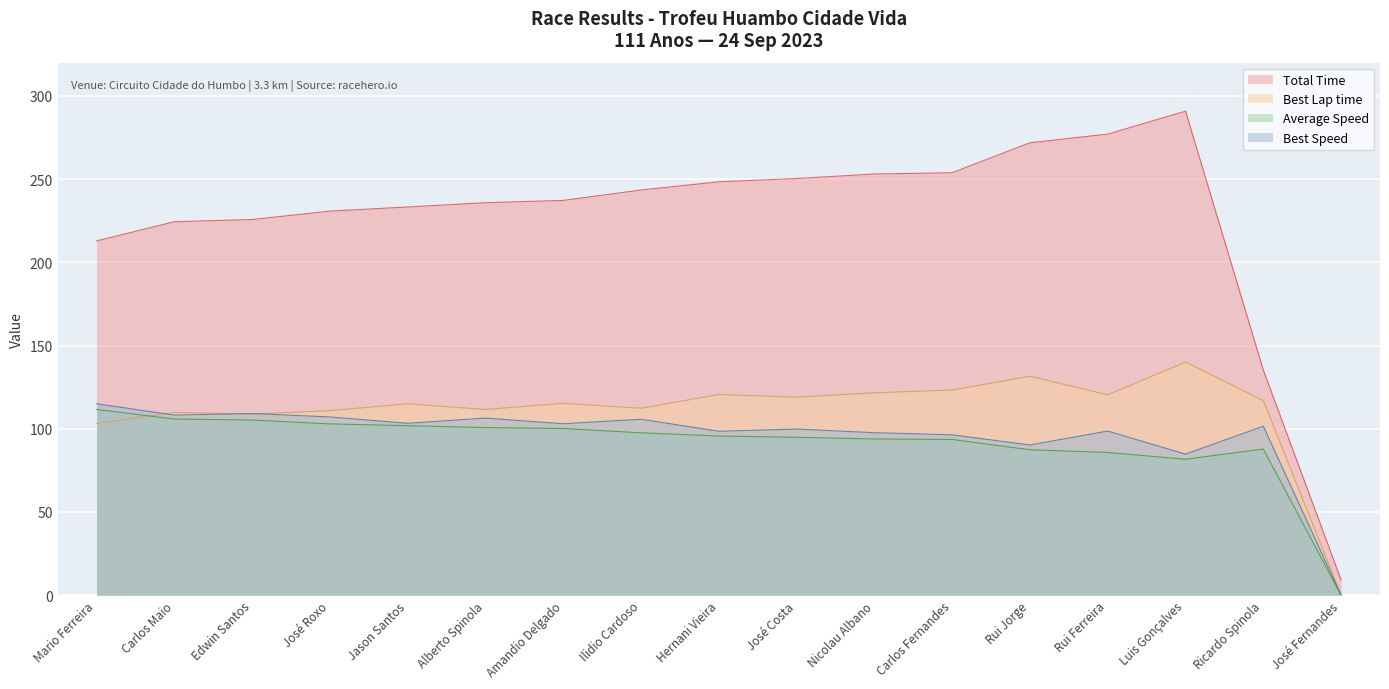

How many lines are shown in the chart?

4